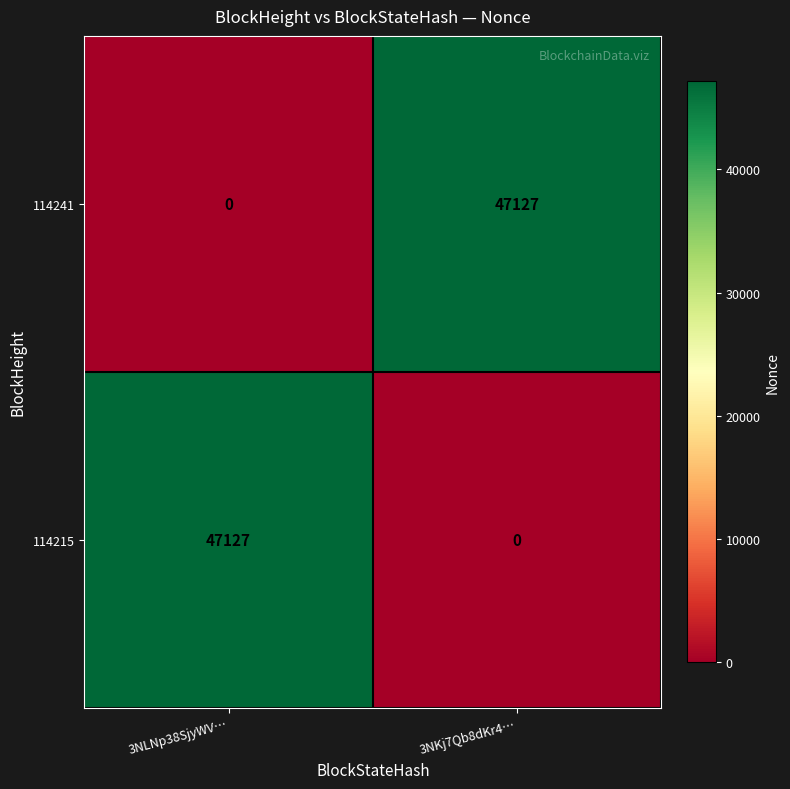

Where is 114215 nearest to the value 23563?

3NKj7Qb8dKr4…